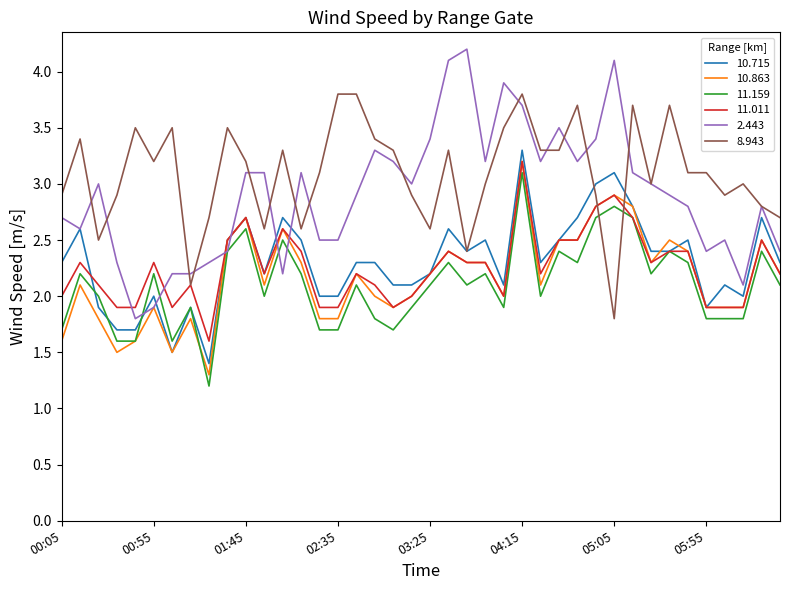

Which series has the largest total across all categories?

8.943